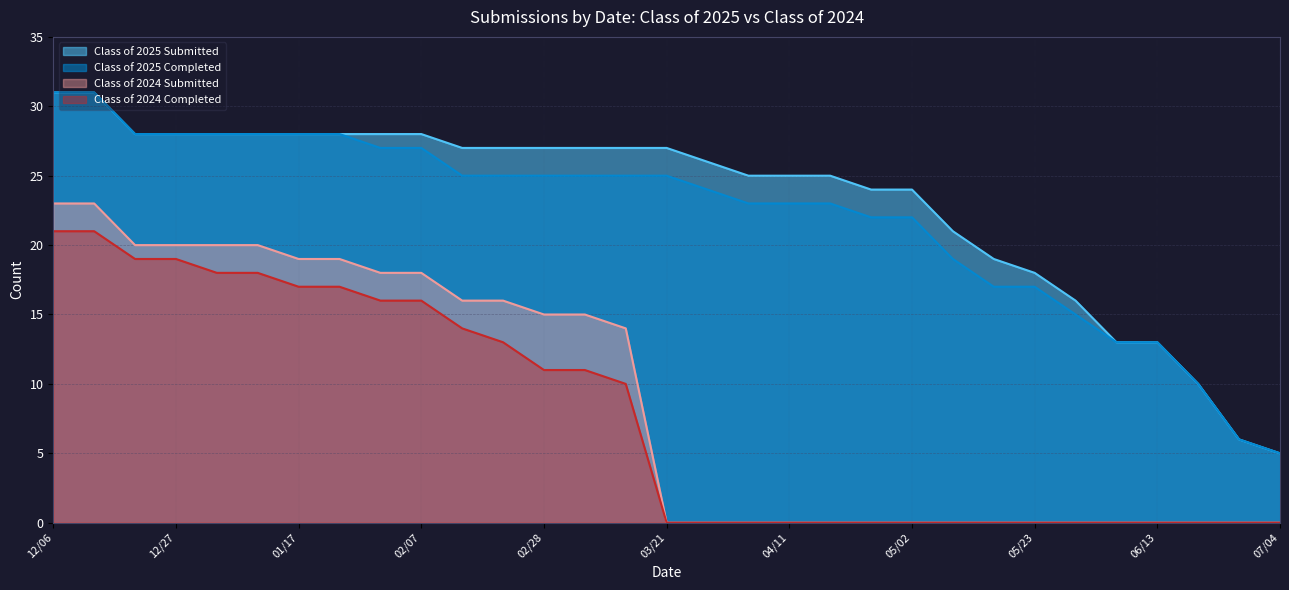

True or false: Class of 2025 Submitted has a value of 28 at 12/20.

True